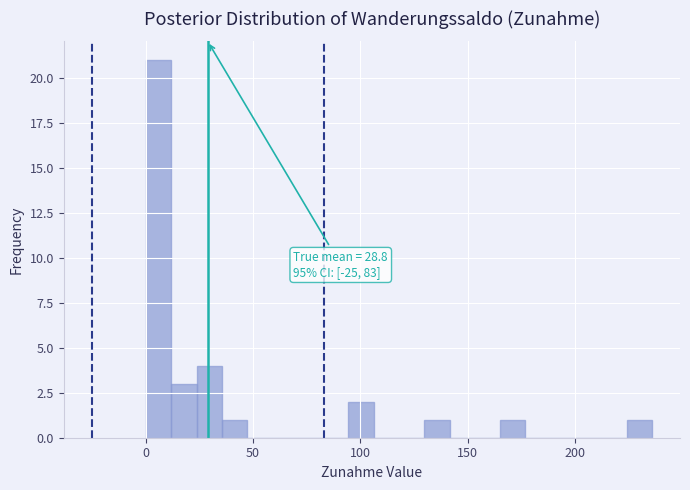

Around what value on the x-axis is the tallest bar? Give the approximate position of its centre, as read against the axis.

5